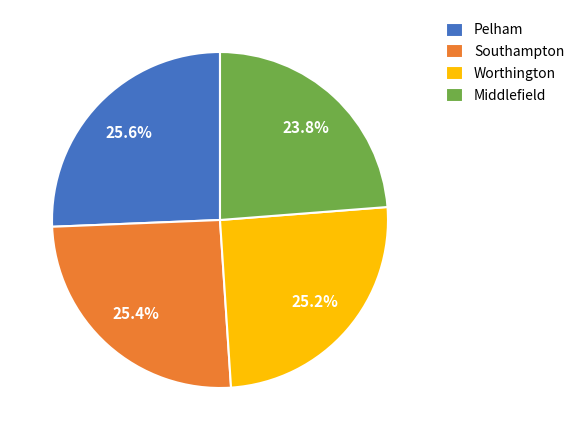

What portion of the pie excludes Middlefield?

76.2%